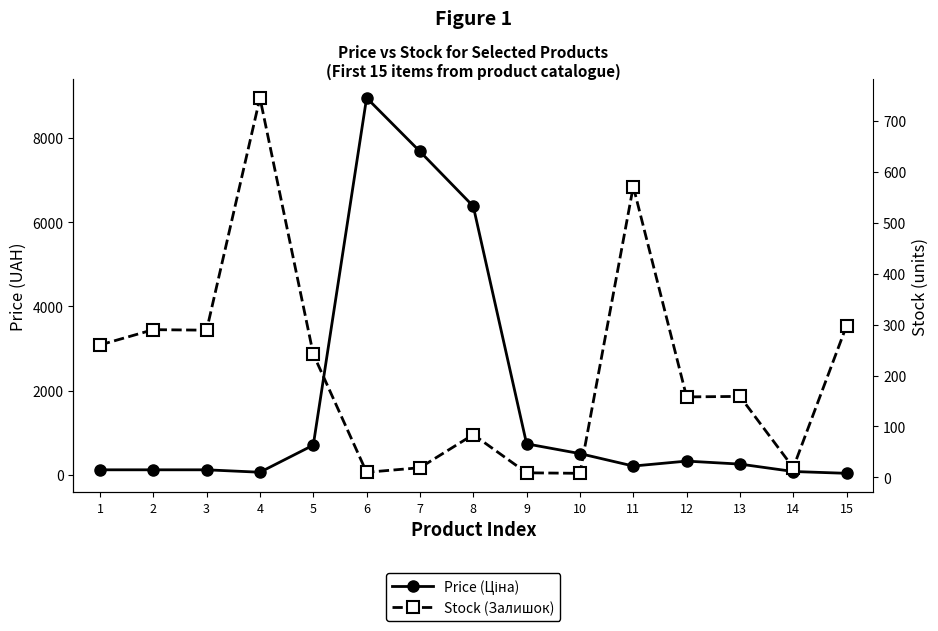

In Price (Ціна), how many points are higher than both neighbors (excluding endpoints)?

2